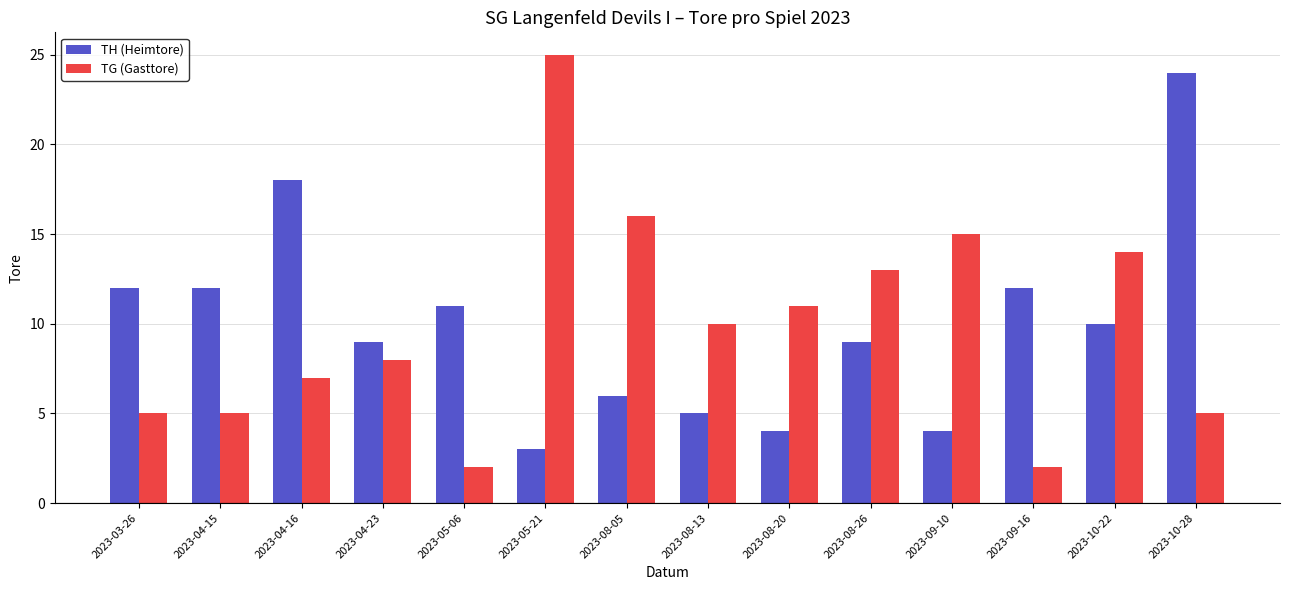

What value does the TG (Gasttore) series have at 2023-10-22, to the nearest 10?

10